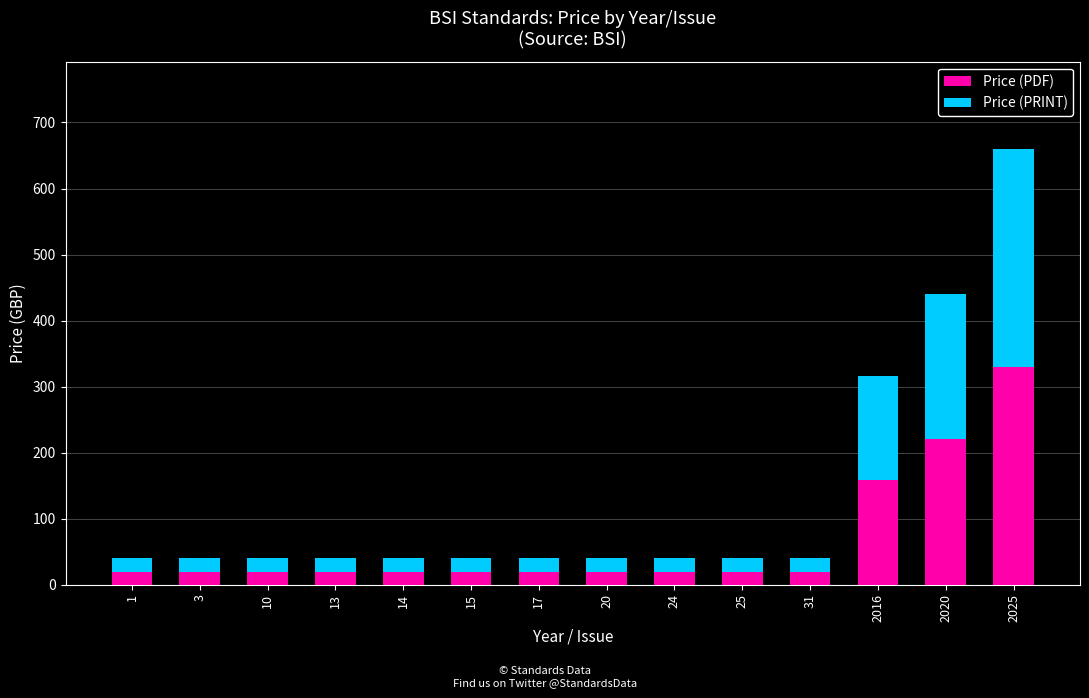

What is the sum of all Price (PDF) values?

928